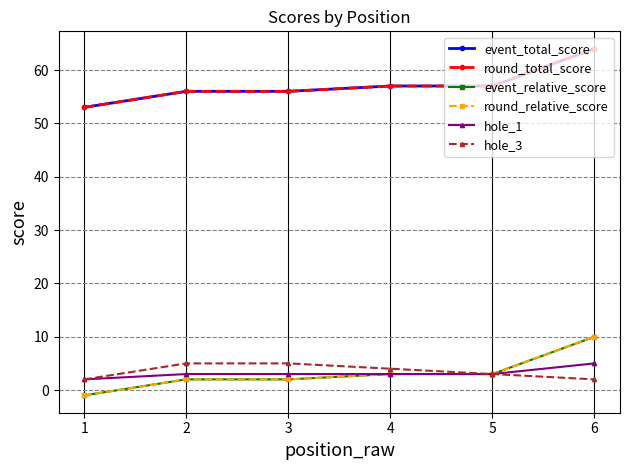

Rank the series at 5 from lowest to highest value.

event_relative_score, round_relative_score, hole_1, hole_3, event_total_score, round_total_score